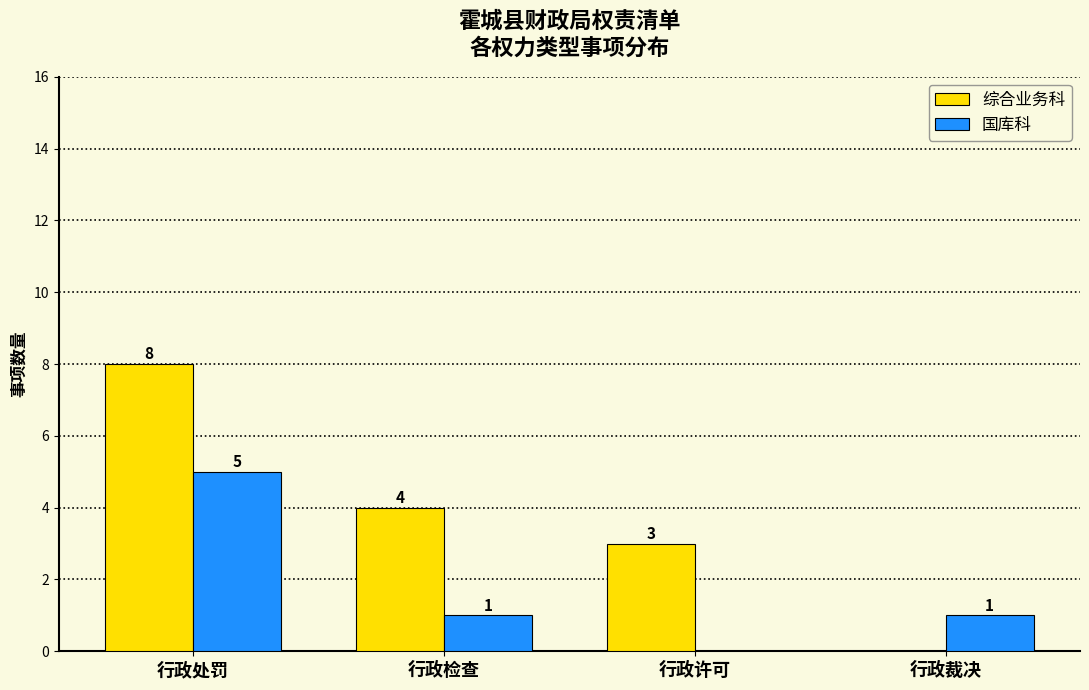

Reading left to right, extract all data points from this chart.

综合业务科: 行政处罚=8	行政检查=4	行政许可=3	行政裁决=0
国库科: 行政处罚=5	行政检查=1	行政许可=0	行政裁决=1